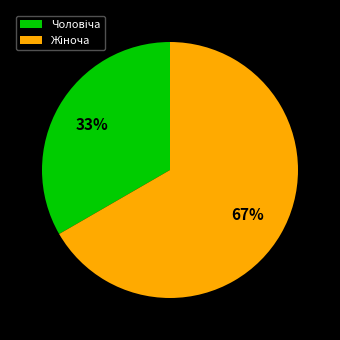

To the nearest percent, what is the average slice percentage?

50%